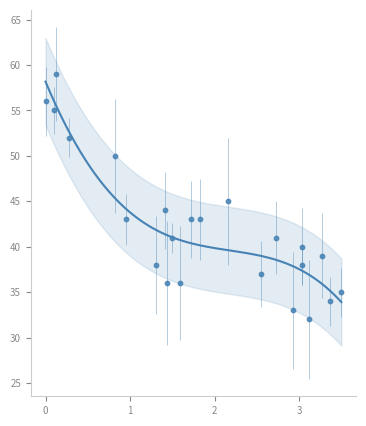

What is the range of Y values (max minus min)?

27